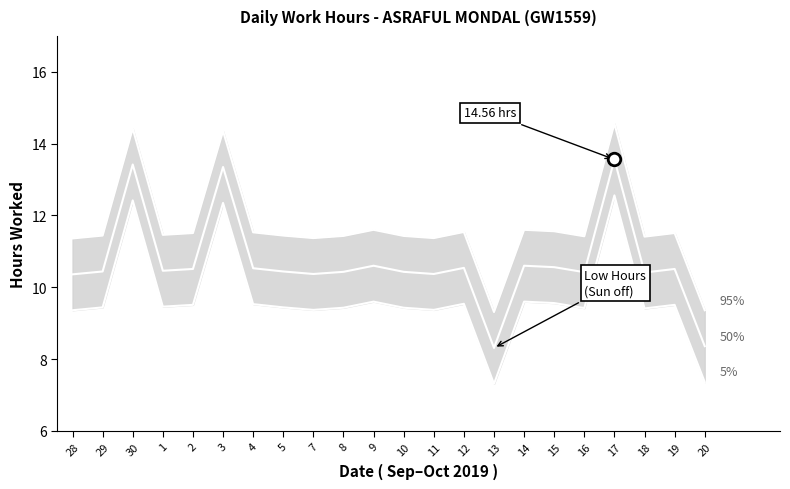

At 19, list the series in order from smallest to largest.

5%, 50%, 95%